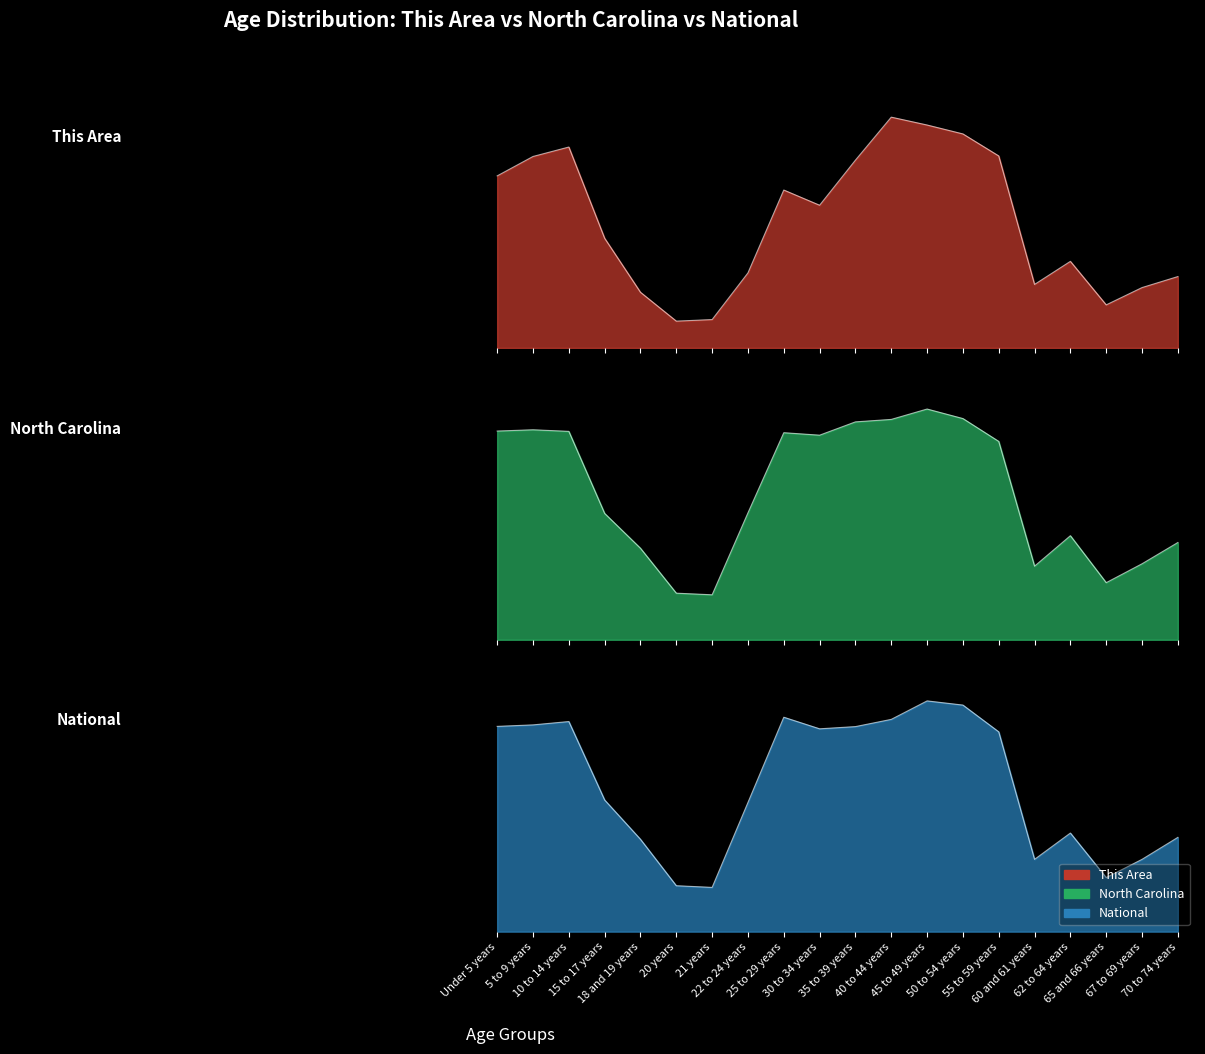

Reading left to right, extract all data points from this chart.

This Area: Under 5 years=0.7	5 to 9 years=0.8	10 to 14 years=0.9	15 to 17 years=0.5	18 and 19 years=0.2	20 years=0.1	21 years=0.1	22 to 24 years=0.3	25 to 29 years=0.7	30 to 34 years=0.6	35 to 39 years=0.8	40 to 44 years=1.0	45 to 49 years=1.0	50 to 54 years=0.9	55 to 59 years=0.8	60 and 61 years=0.3	62 to 64 years=0.4	65 and 66 years=0.2	67 to 69 years=0.3	70 to 74 years=0.3
North Carolina: Under 5 years=0.9	5 to 9 years=0.9	10 to 14 years=0.9	15 to 17 years=0.5	18 and 19 years=0.4	20 years=0.2	21 years=0.2	22 to 24 years=0.6	25 to 29 years=0.9	30 to 34 years=0.9	35 to 39 years=0.9	40 to 44 years=1.0	45 to 49 years=1.0	50 to 54 years=1.0	55 to 59 years=0.9	60 and 61 years=0.3	62 to 64 years=0.5	65 and 66 years=0.2	67 to 69 years=0.3	70 to 74 years=0.4
National: Under 5 years=0.9	5 to 9 years=0.9	10 to 14 years=0.9	15 to 17 years=0.6	18 and 19 years=0.4	20 years=0.2	21 years=0.2	22 to 24 years=0.6	25 to 29 years=0.9	30 to 34 years=0.9	35 to 39 years=0.9	40 to 44 years=0.9	45 to 49 years=1.0	50 to 54 years=1.0	55 to 59 years=0.9	60 and 61 years=0.3	62 to 64 years=0.4	65 and 66 years=0.2	67 to 69 years=0.3	70 to 74 years=0.4